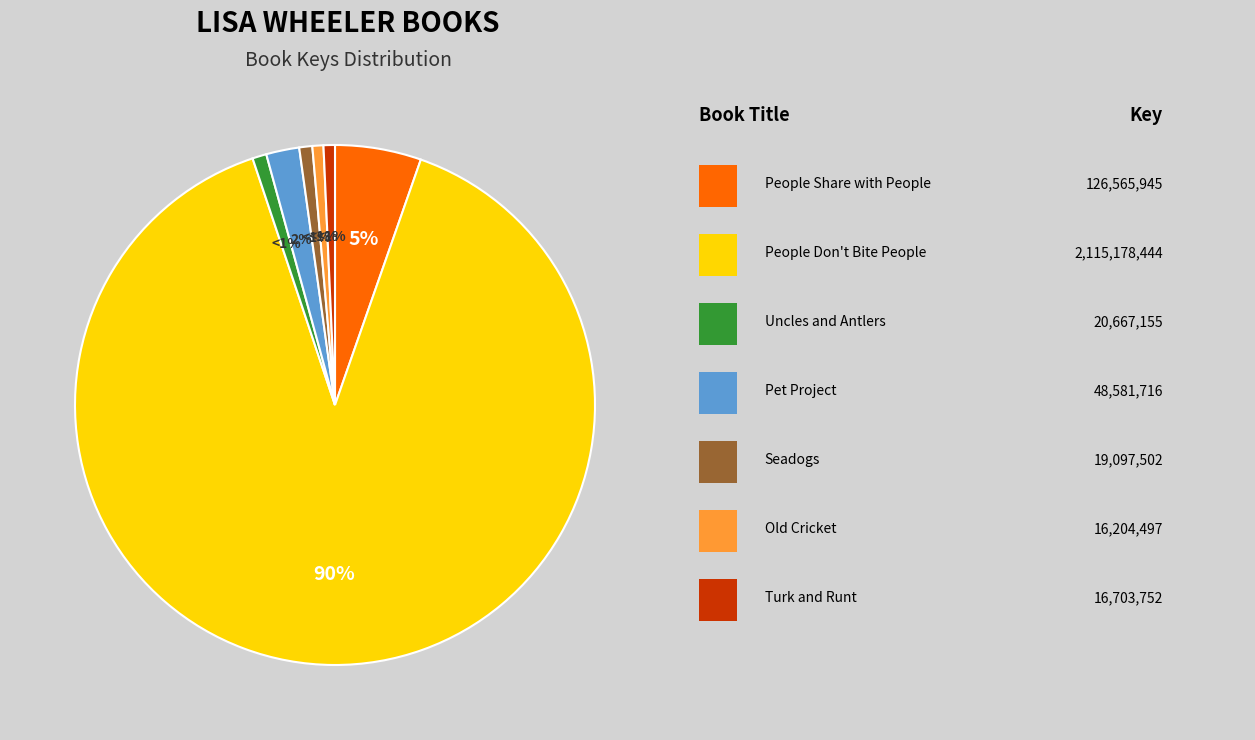

To the nearest percent, what is the average slice percentage?

14%